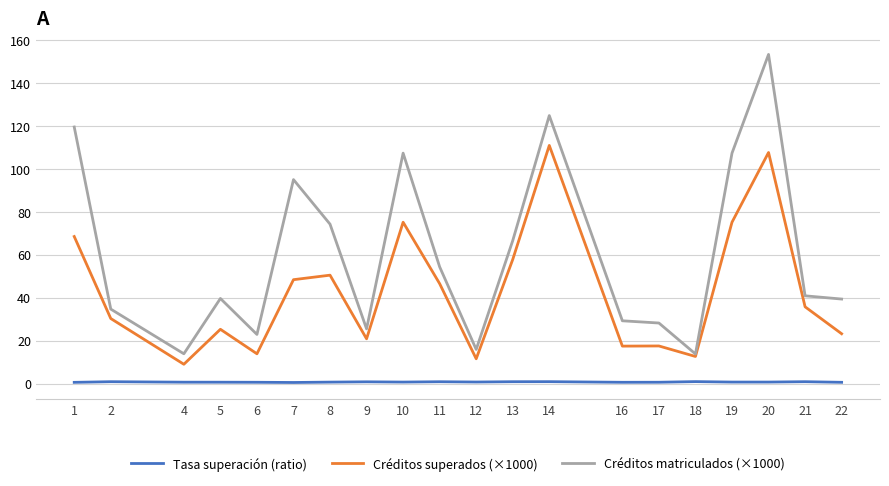

Which series has the largest range (max minus min)?

Créditos matriculados (×1000)